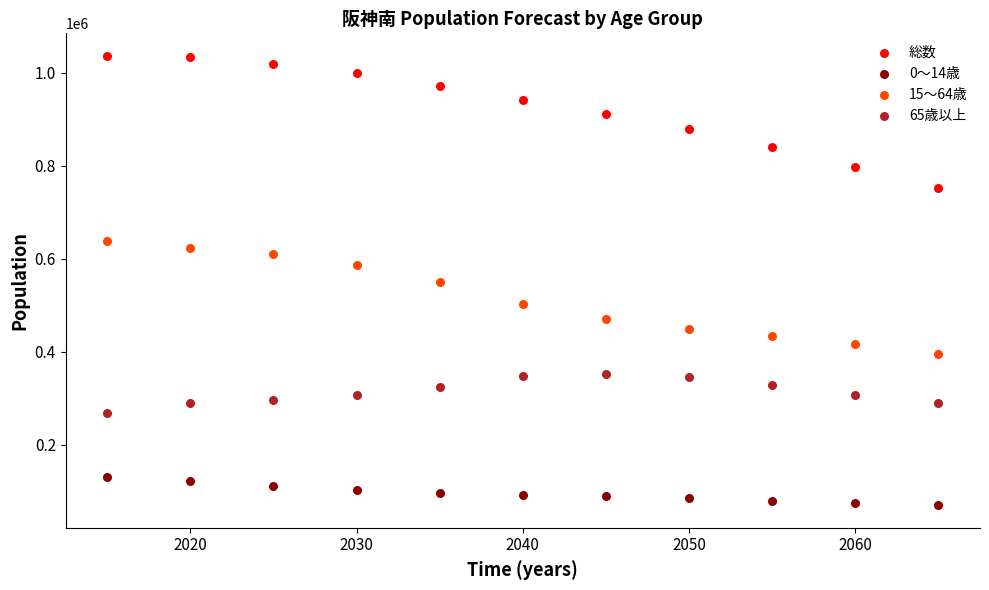

Which series reaches the minimum Y coordinate?

0～14歳